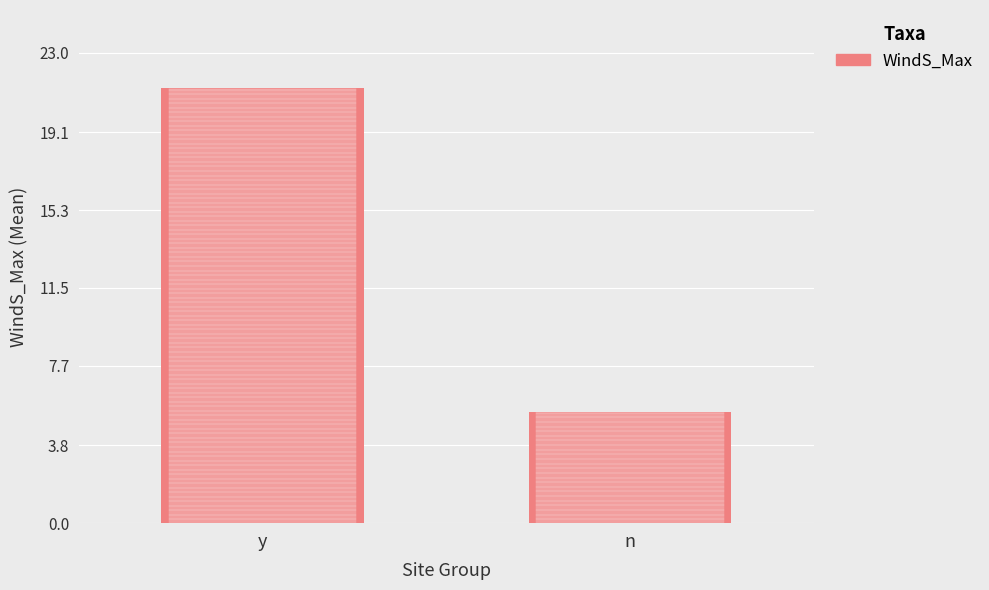

List the labels in order of value, largest first.

y, n